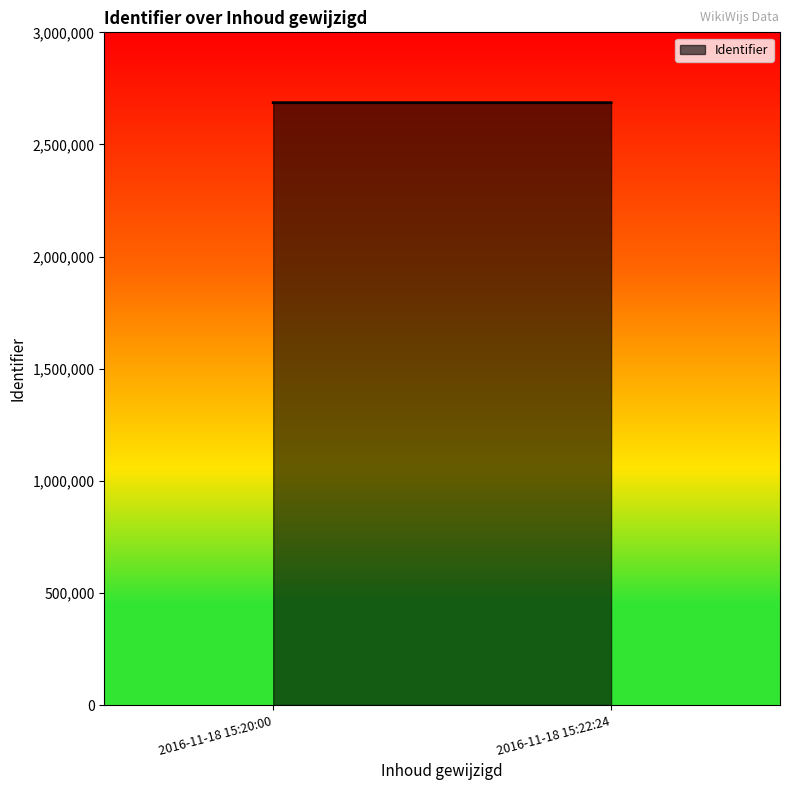

What is the average value?

2686327